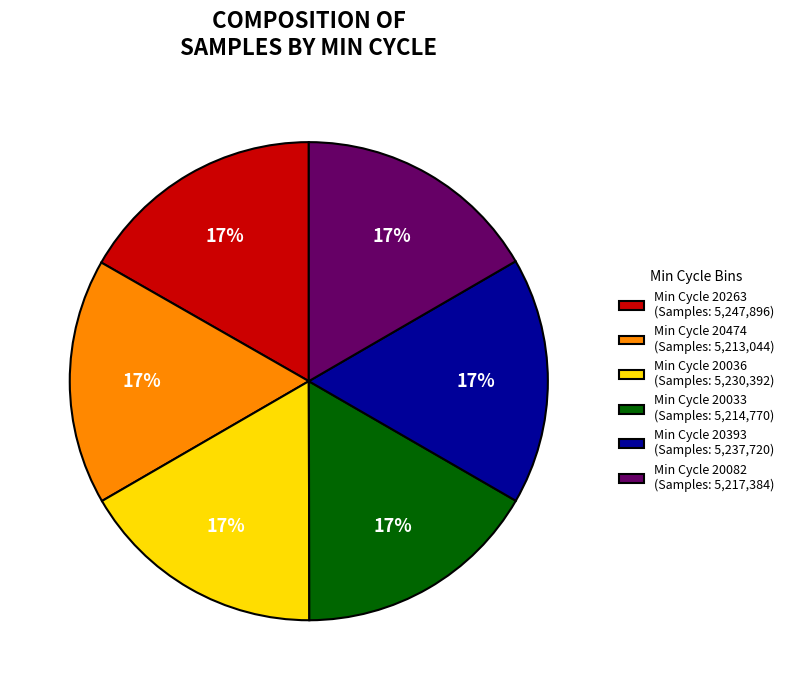

What percentage is the Min Cycle 20263 (Samples: 5,247,896) slice, to the nearest percent?

17%